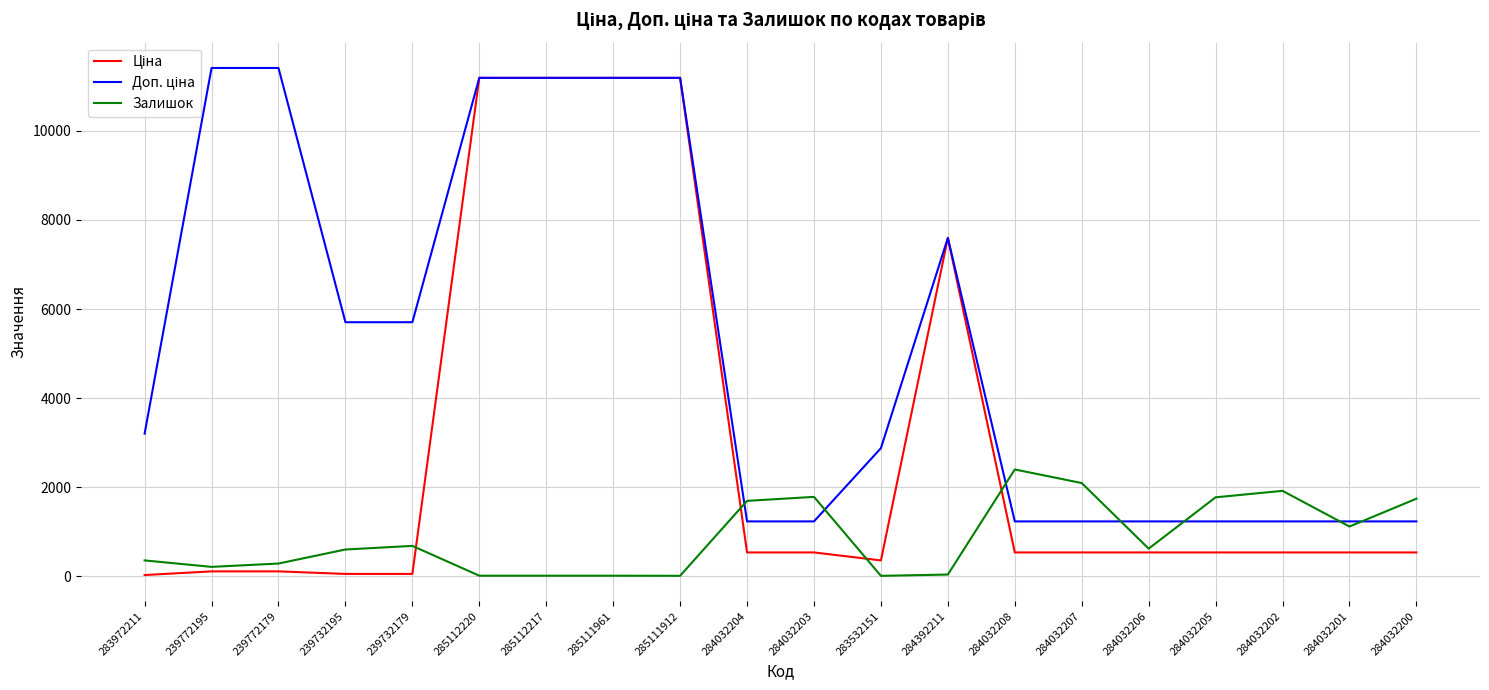

What is the greatest value displayed?

11410.0